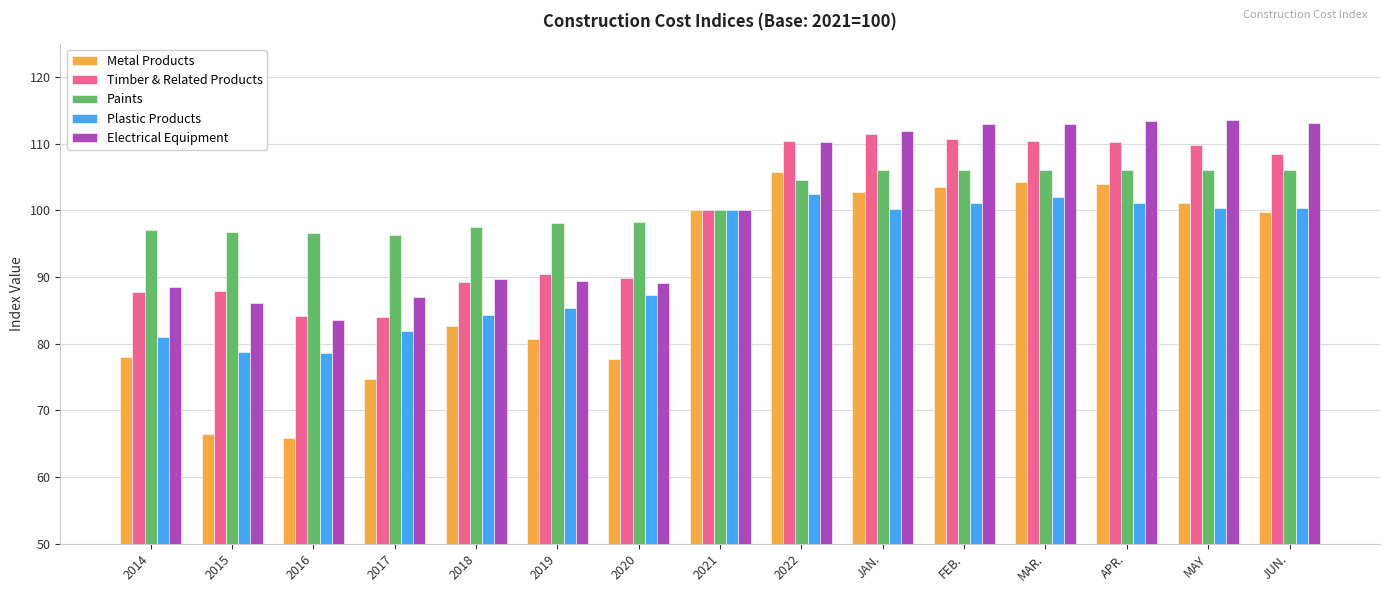

What is the maximum value shown in the chart?

113.5